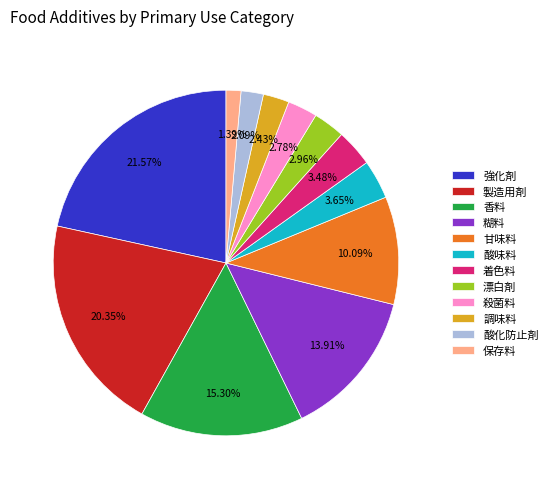

What percentage is NOT represented by 酸味料?

96.3%